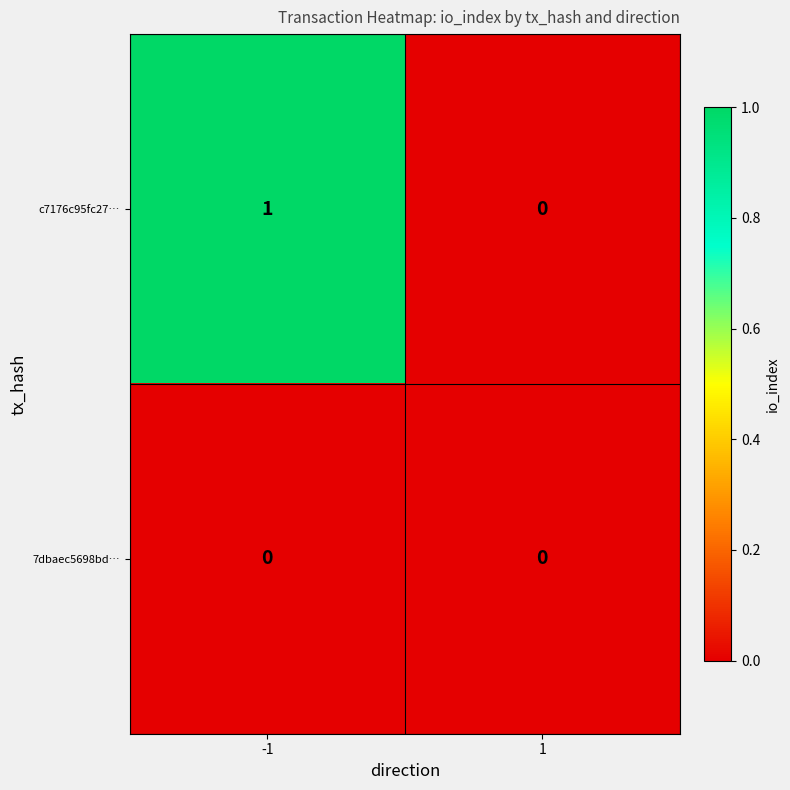

Which series has the largest total across all categories?

c7176c95fc27…